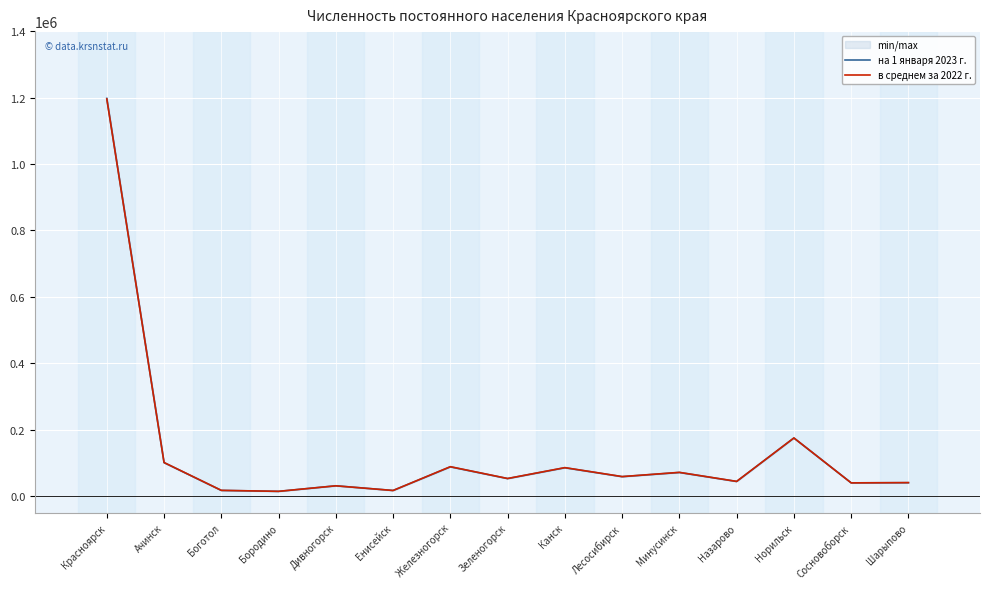

Reading right to left, transcribe all the data shown in this chart.

на 1 января 2023 г.: Шарыпово=41024	Сосновоборск=40619	Норильск=175466	Назарово=44761	Минусинск=71792	Лесосибирск=59207	Канск=86034	Зеленогорск=53402	Железногорск=88713	Енисейск=17655	Дивногорск=31719	Бородино=14985	Боготол=17841	Ачинск=101384	Красноярск=1197659
в среднем за 2022 г.: Шарыпово=41320	Сосновоборск=40493	Норильск=175636	Назарово=44961	Минусинск=72154	Лесосибирск=59443	Канск=86369	Зеленогорск=53694	Железногорск=89220	Енисейск=17562	Дивногорск=31657	Бородино=15023	Боготол=17978	Ачинск=101794	Красноярск=1195758